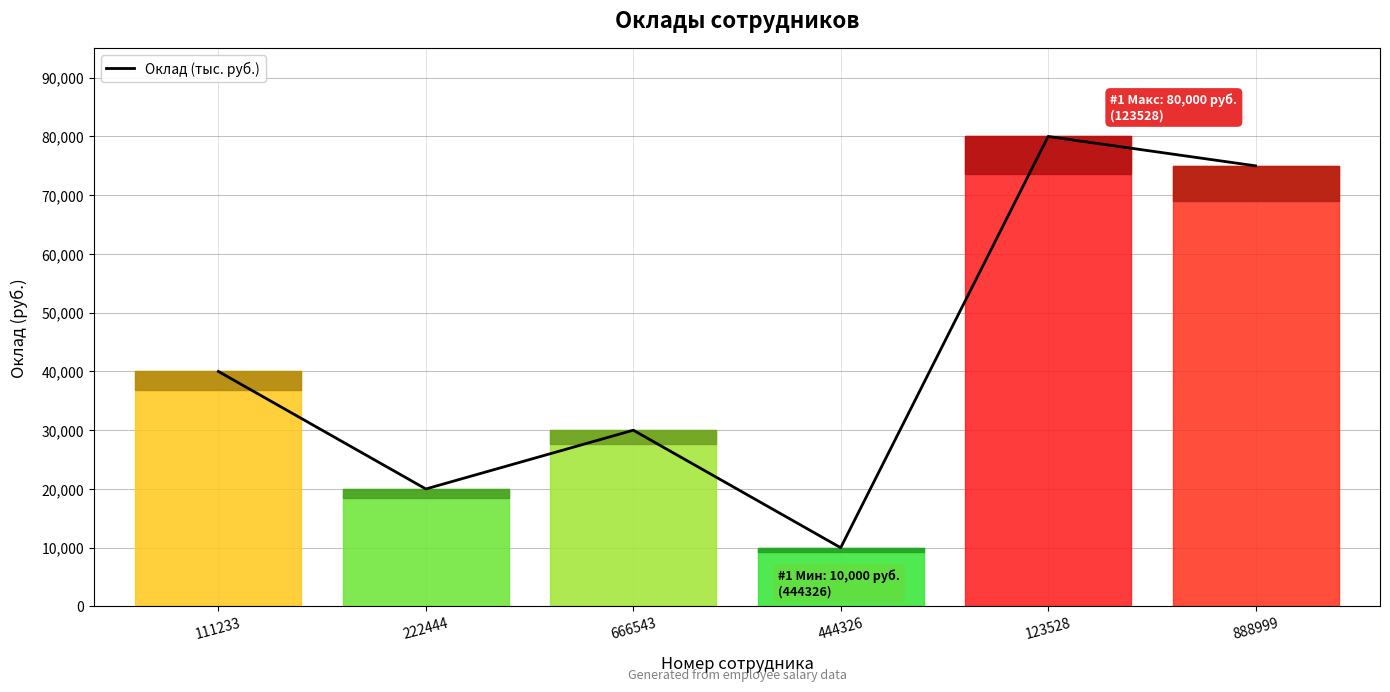

Does the chart display data point markers on the line(s)?

No